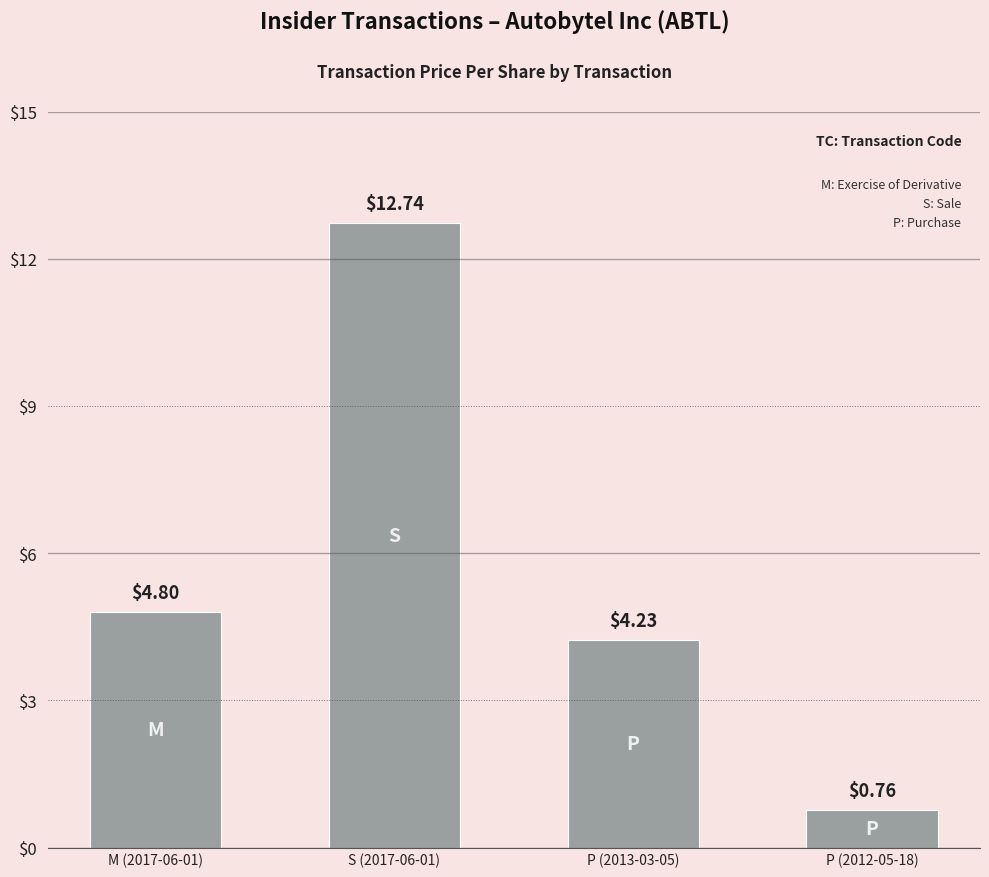

Which label corresponds to the smallest value in the chart?

P (2012-05-18)